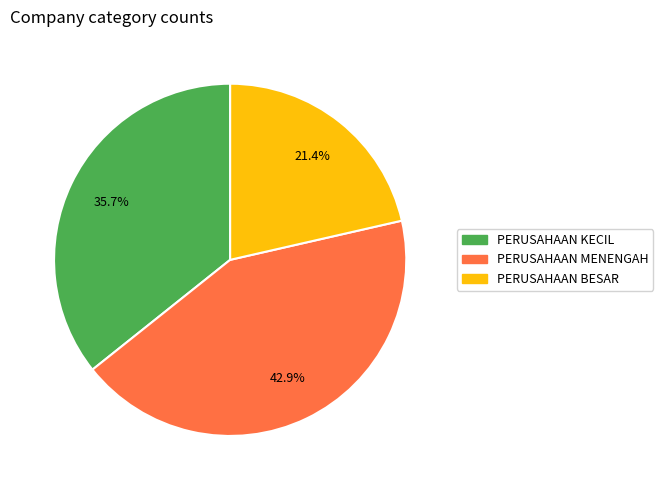

Between PERUSAHAAN KECIL and PERUSAHAAN BESAR, which is larger?

PERUSAHAAN KECIL